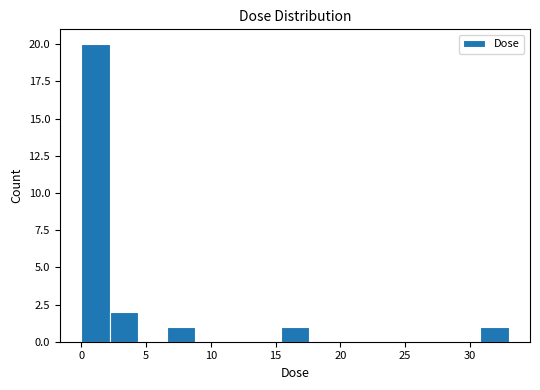

What is the height of the bar covering 0.0 to 2.0 on the x-axis? Neither the bar edges nor the heights are printed on the chart, so give them approximately, as read against the axes.

20